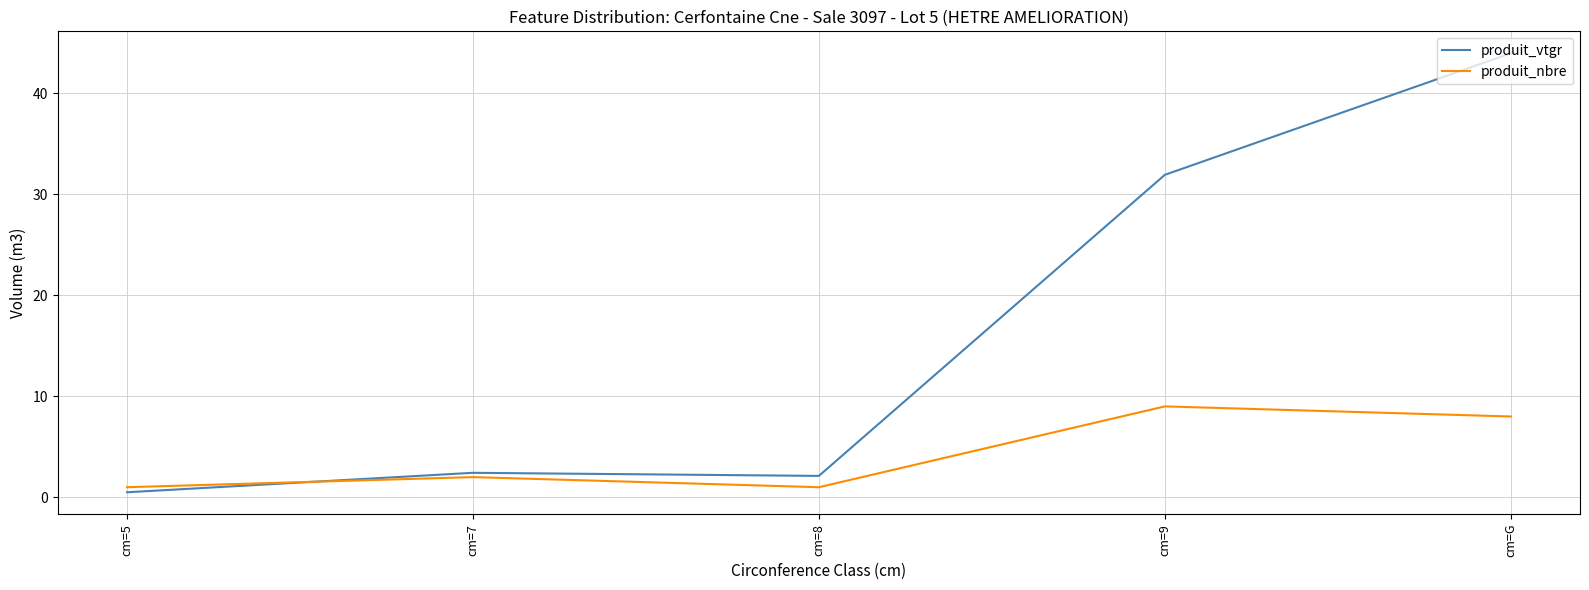

Rank the series by their maximum value, from lowest to highest.

produit_nbre, produit_vtgr